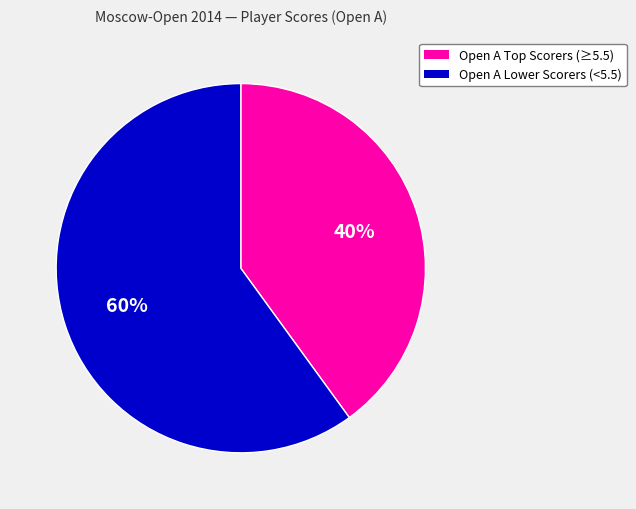

Is there a majority slice in this chart?

Yes